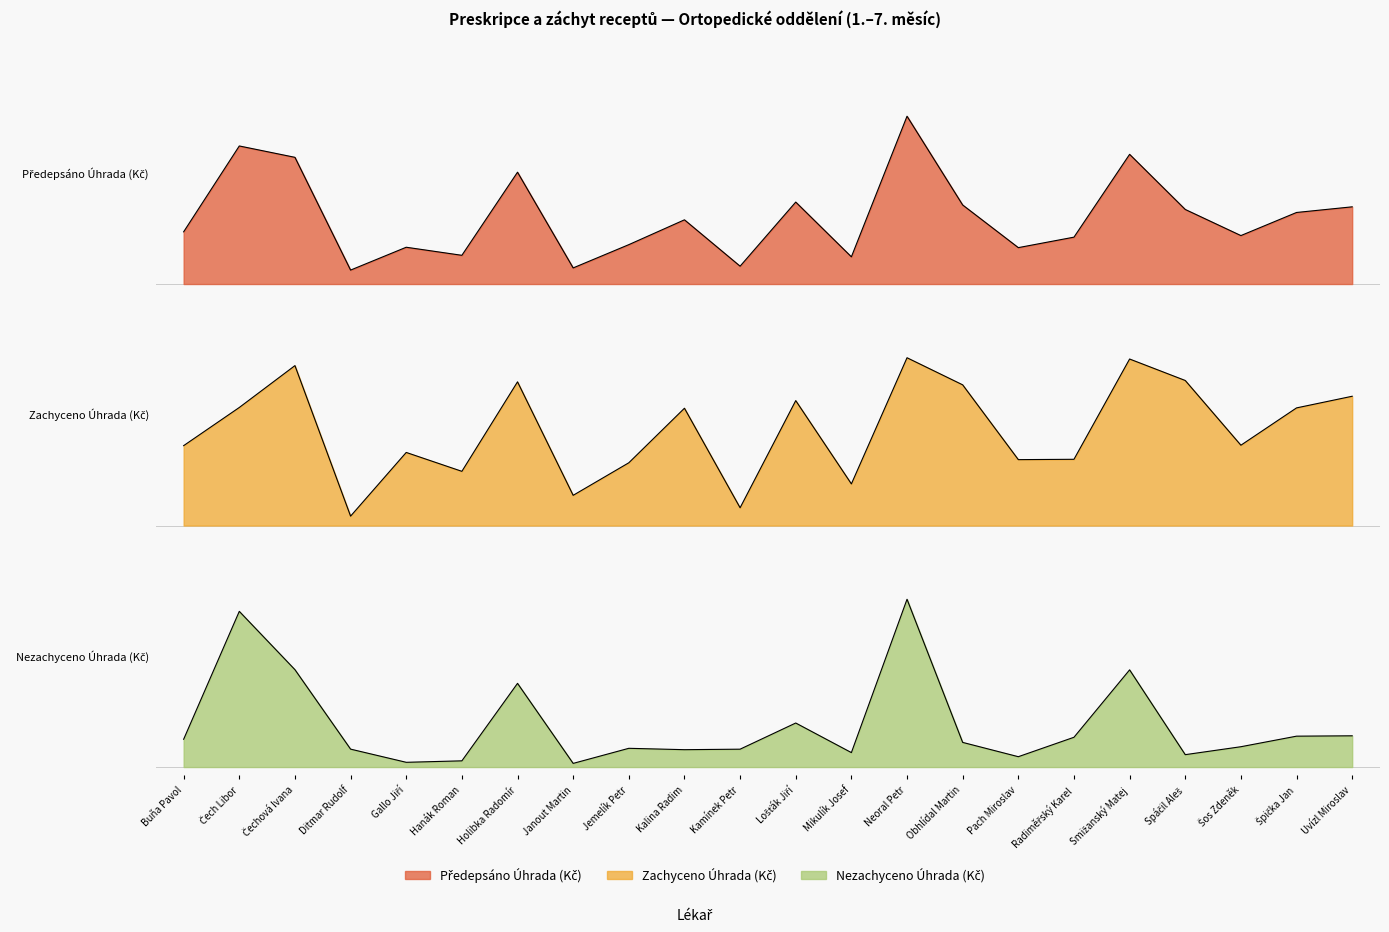

Which series has the largest total across all categories?

Zachyceno Úhrada (Kč)